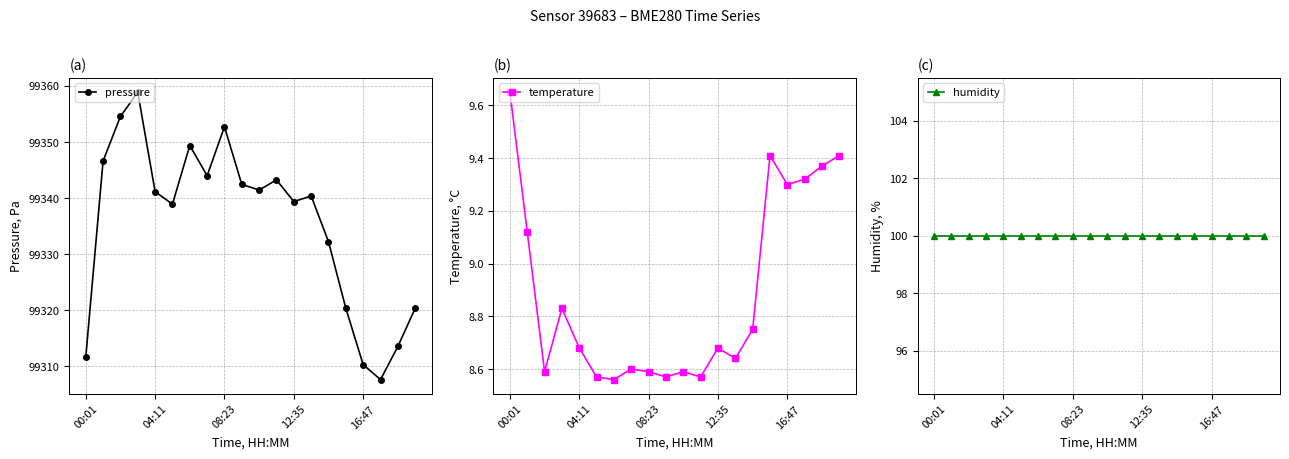

How many interior local valleys does the pressure series have?

5